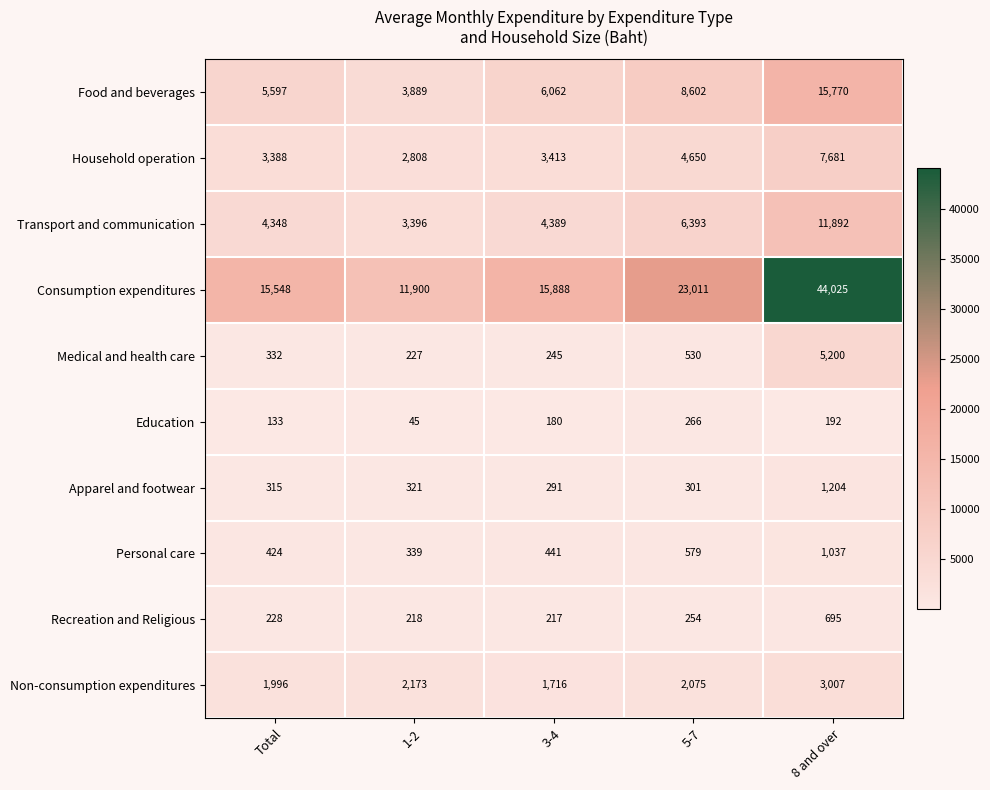

Rank the series by their maximum value, from highest to lowest.

Consumption expenditures, Food and beverages, Transport and communication, Household operation, Medical and health care, Non-consumption expenditures, Apparel and footwear, Personal care, Recreation and Religious, Education